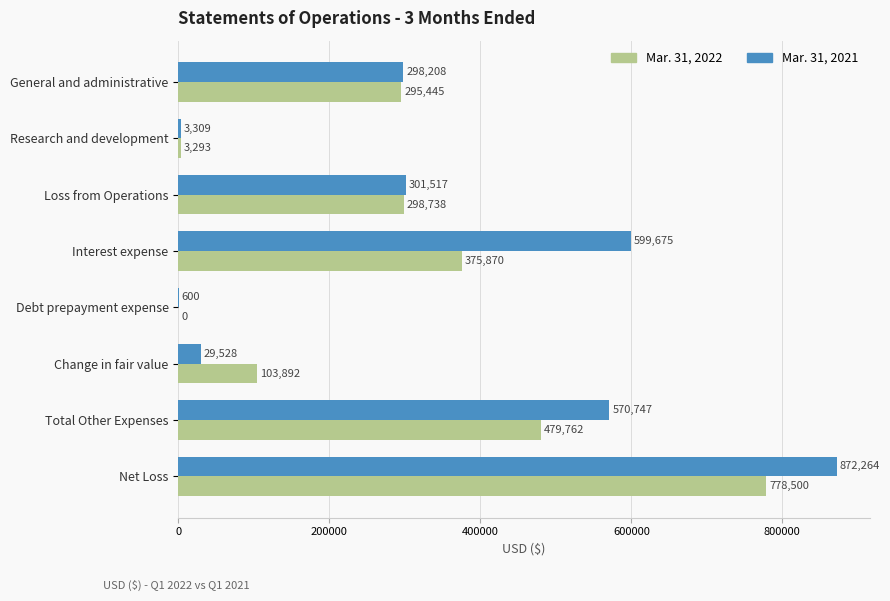

What is the sum of the Mar. 31, 2021 values at Debt prepayment expense and Interest expense?

600275